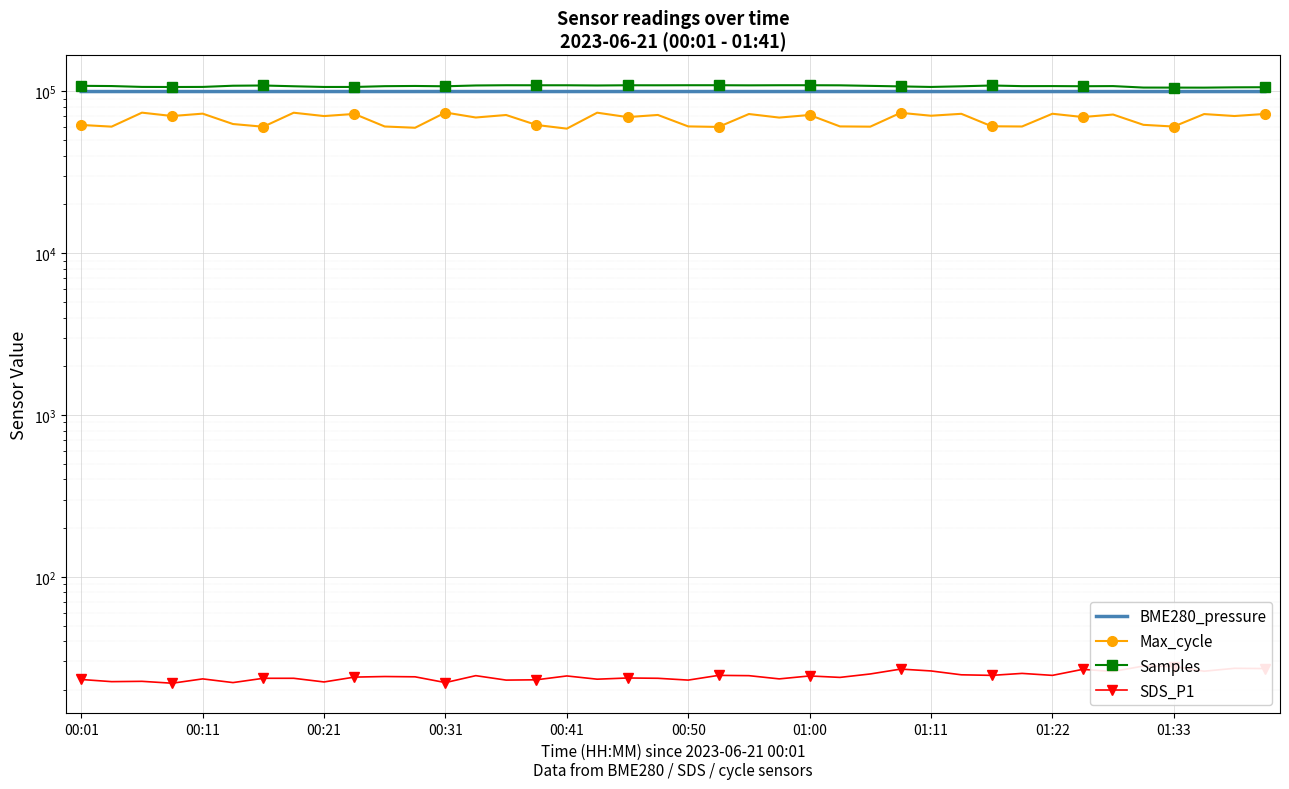

What is the sum of all BME280_pressure values?

3988240.7